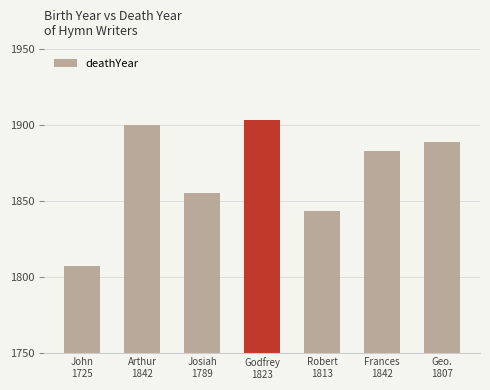

How many distinct data groups are displayed?

1